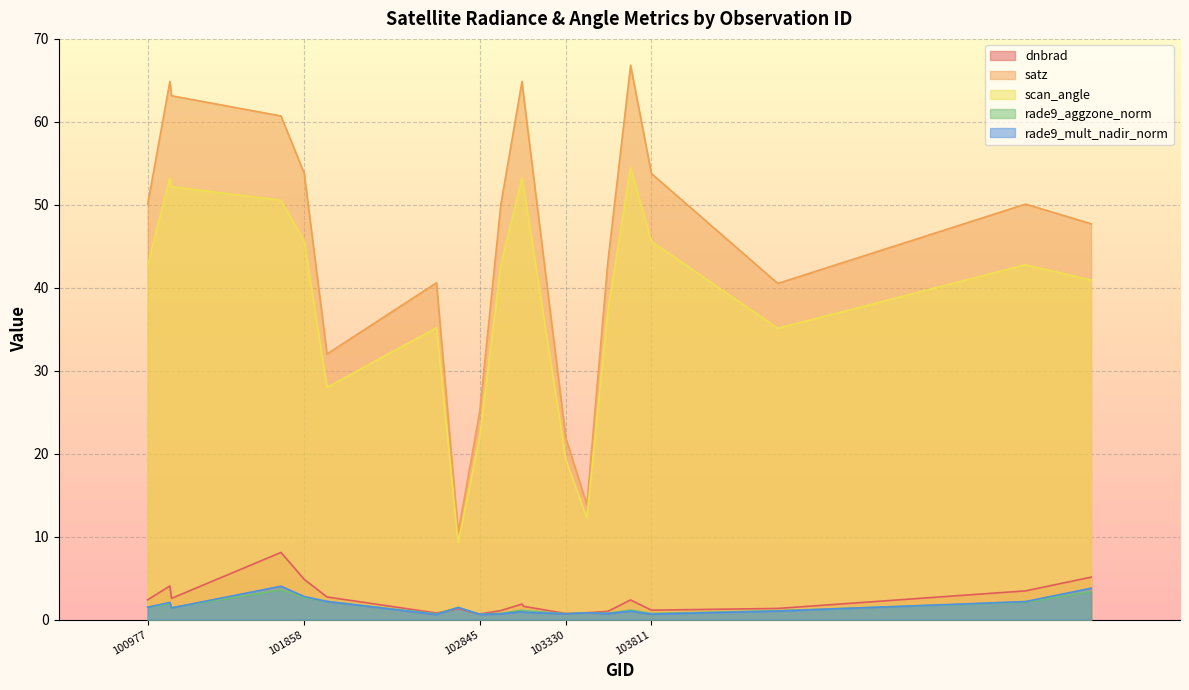

What is the sum of the scan_angle values at 103566 and 101102?

90.5